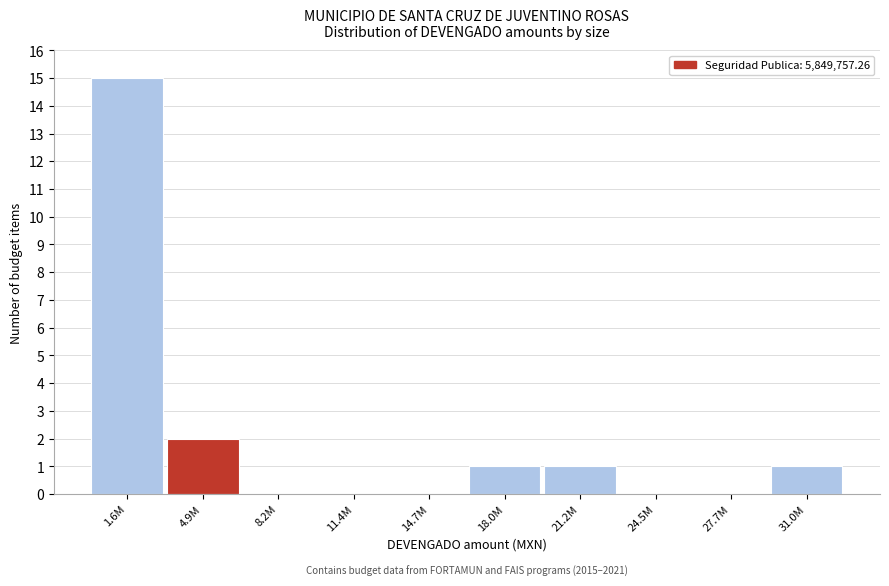

Reading left to right, transcribe all the data shown in this chart.

1.6M=15	4.9M=2	8.2M=0	11.4M=0	14.7M=0	18.0M=1	21.2M=1	24.5M=0	27.7M=0	31.0M=1